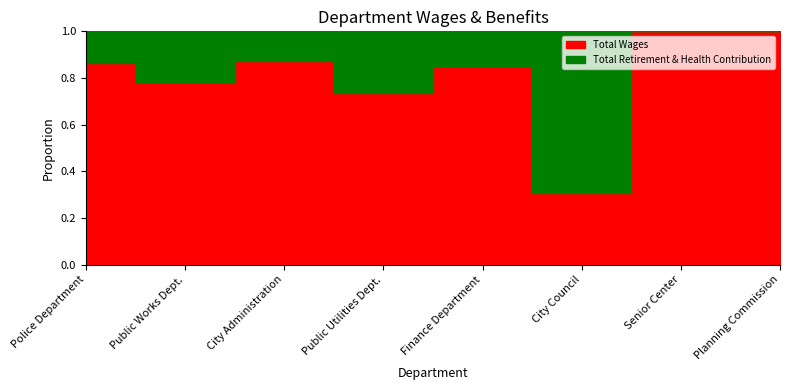

True or false: Total Retirement & Health Contribution has more than 0 points higher than both neighbors.

True